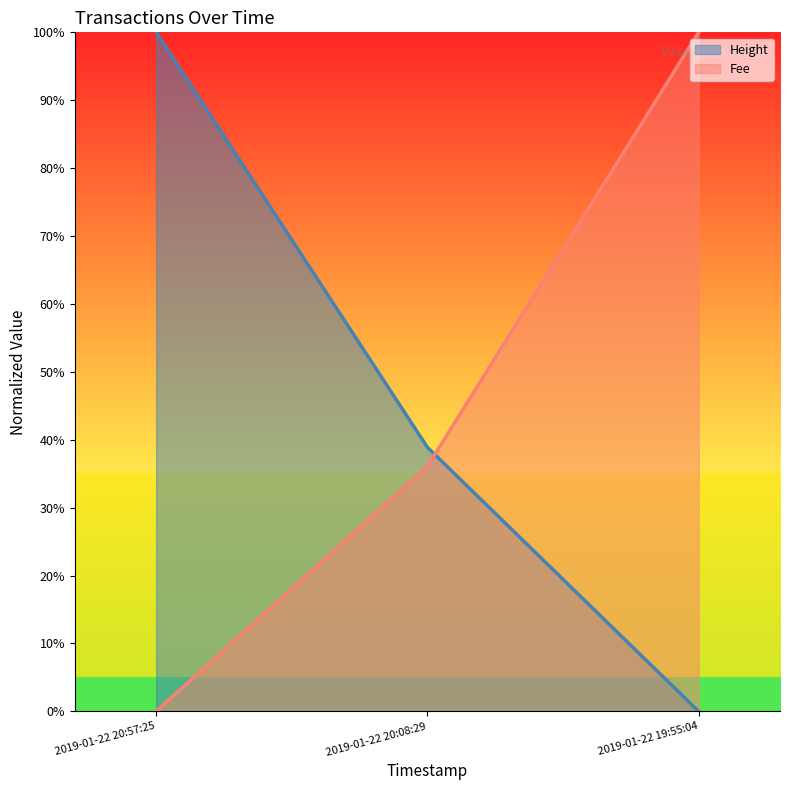

True or false: Height has a value of 0.4 at 2019-01-22 20:08:29.

True